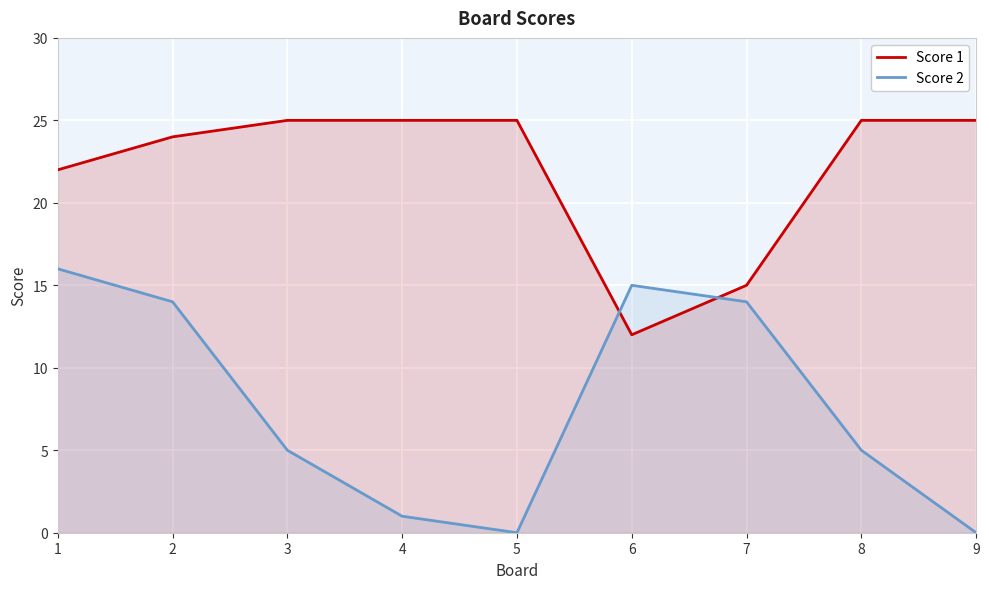

The value of Score 1 at 2 is 24. True or false?

True